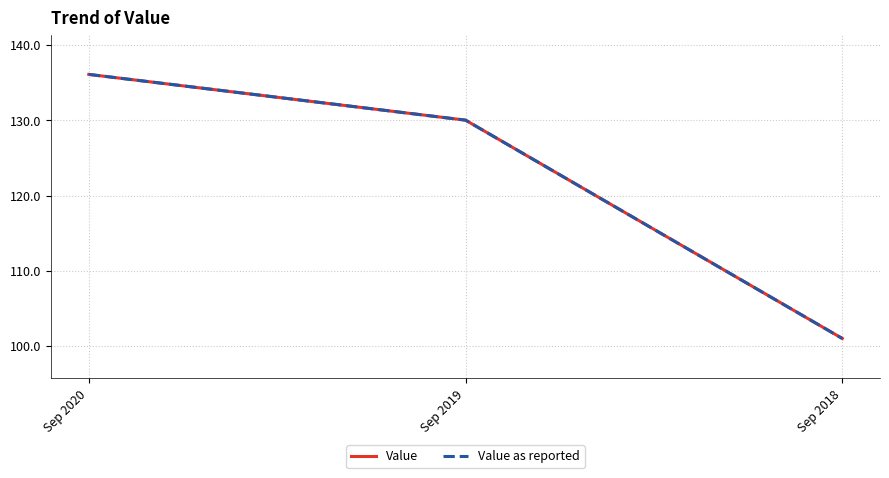

At which label does Value first exceed 130?

Sep 2020